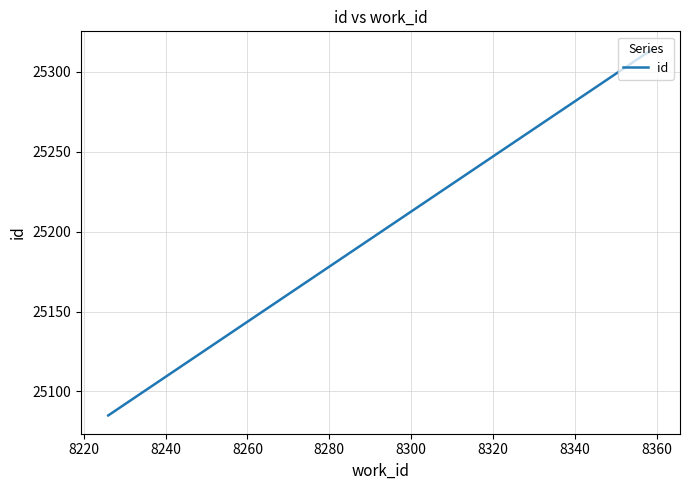

How many lines are shown in the chart?

1